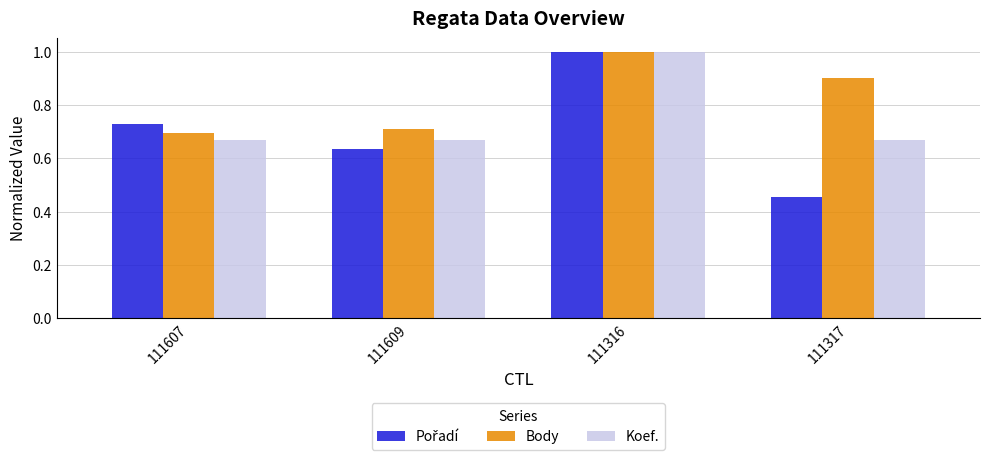

Which category has the highest value across all series?

111316